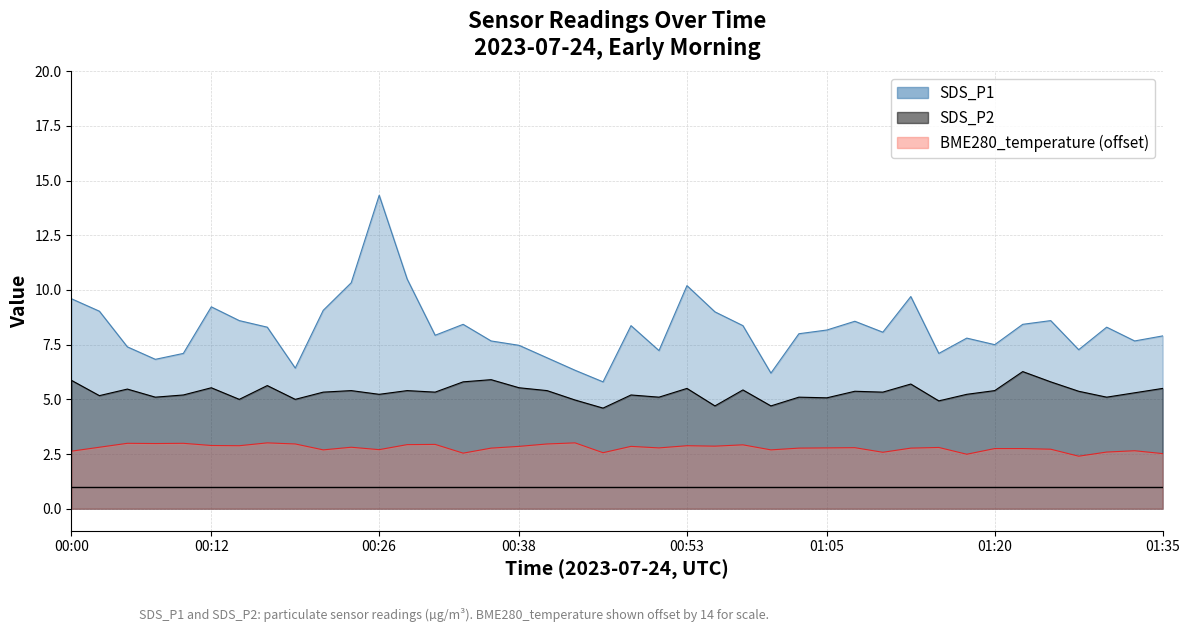

How many lines are shown in the chart?

3